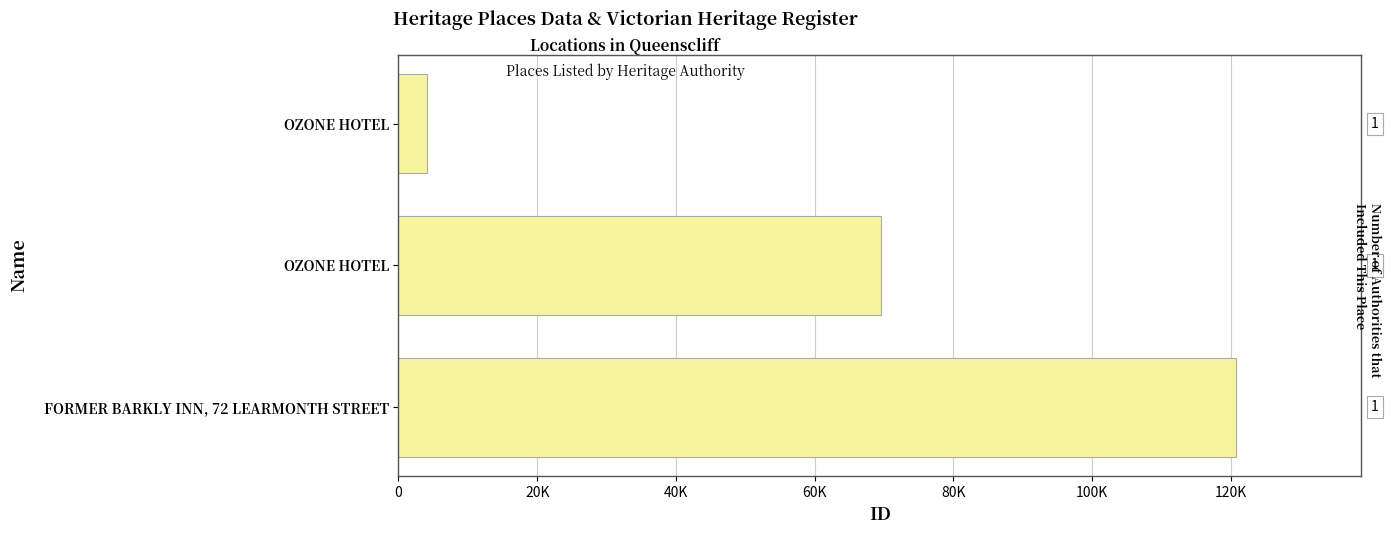

How many values are between 4159 and 120717?

3